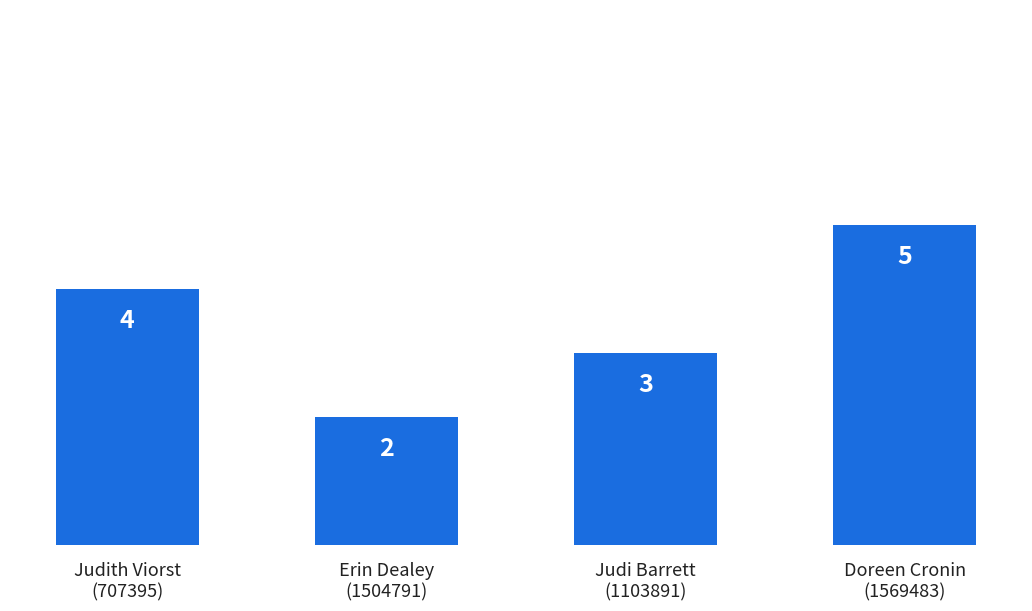

What is the greatest value displayed?

5